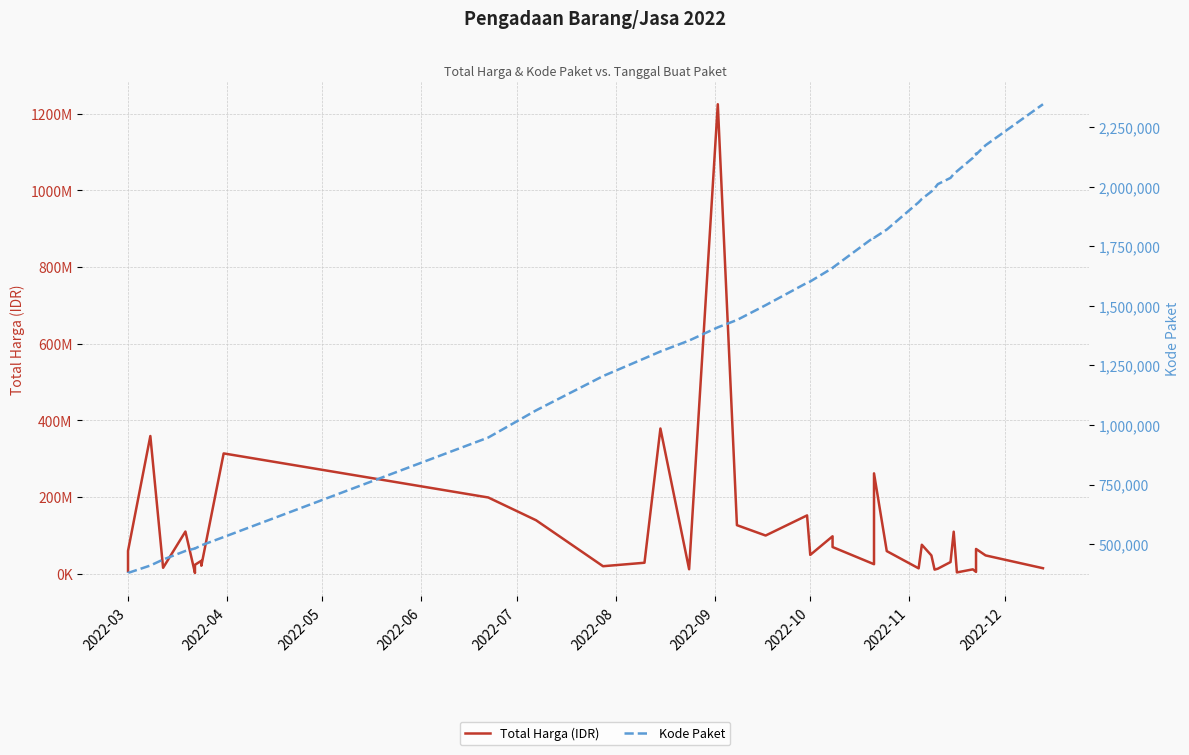

True or false: Total Harga (IDR) and Kode Paket cross at least once.

False